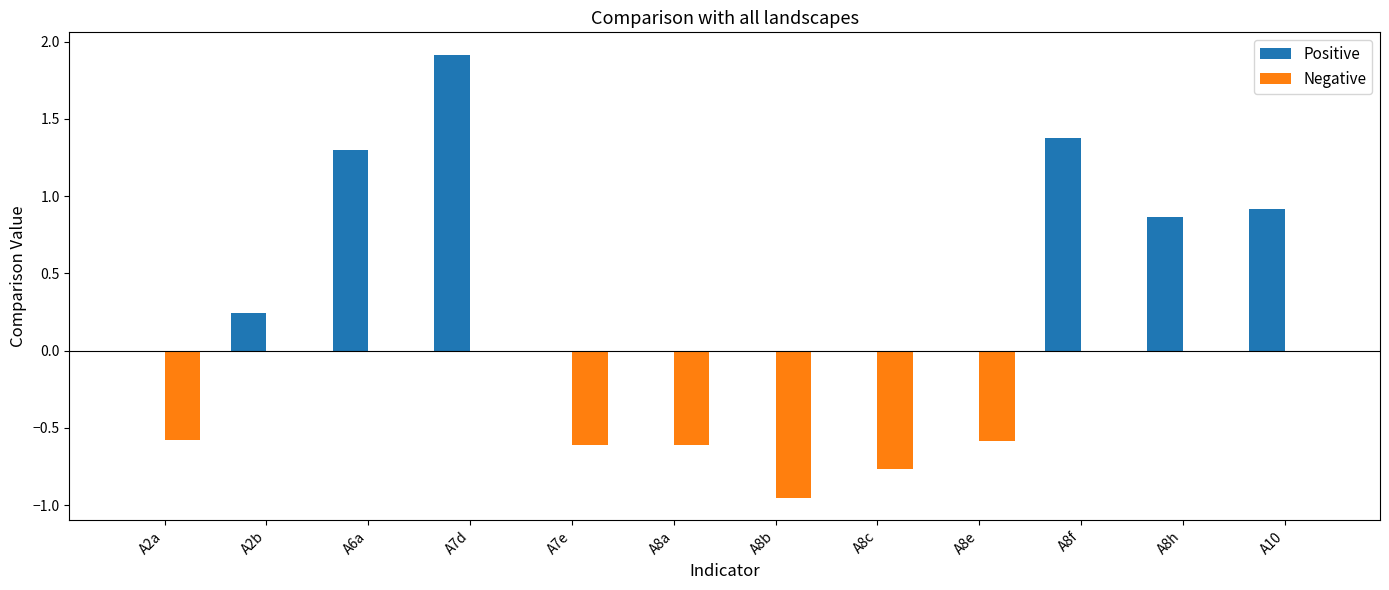

Which series has the widest spread of values?

Positive